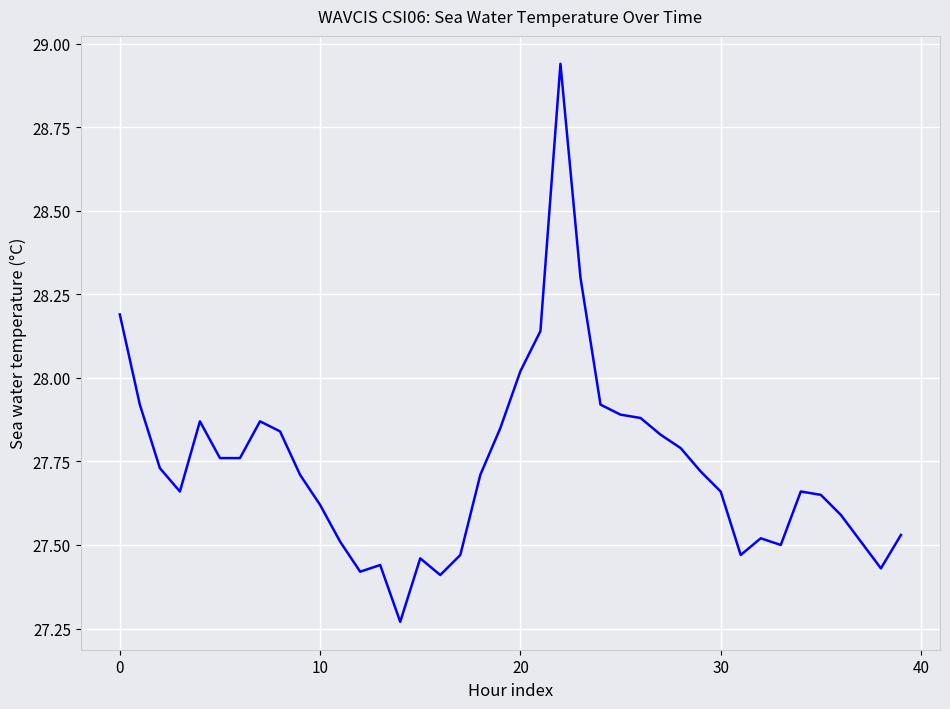

How many lines are shown in the chart?

1